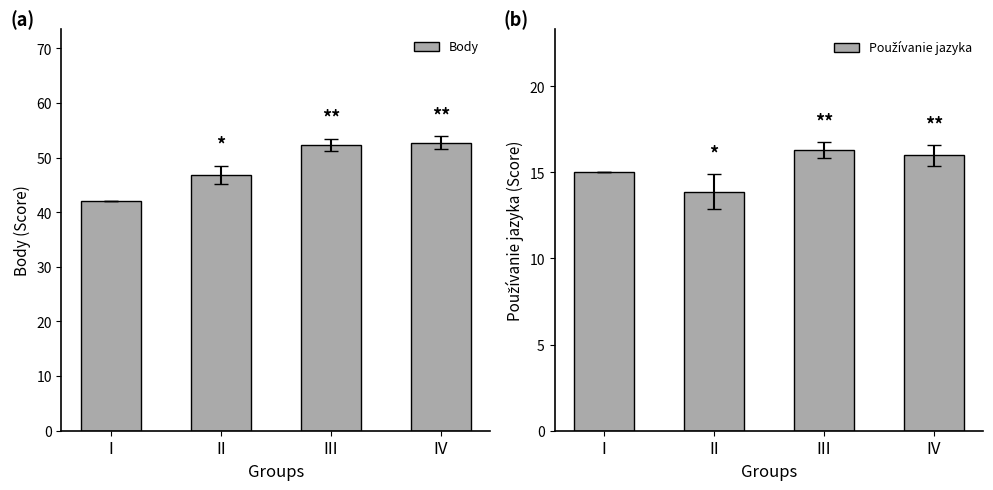

True or false: Body has a value of 46.9 at II.

True